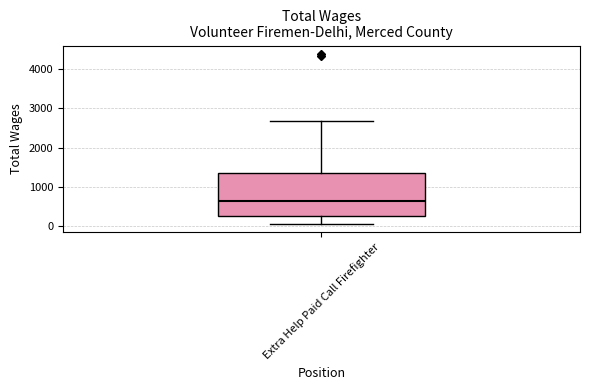

Where is the upper edge of the box for Extra Help Paid Call Firefighter on the y-axis? The values are not printed on the chart, so give them approximately, as read against the axis.

1300